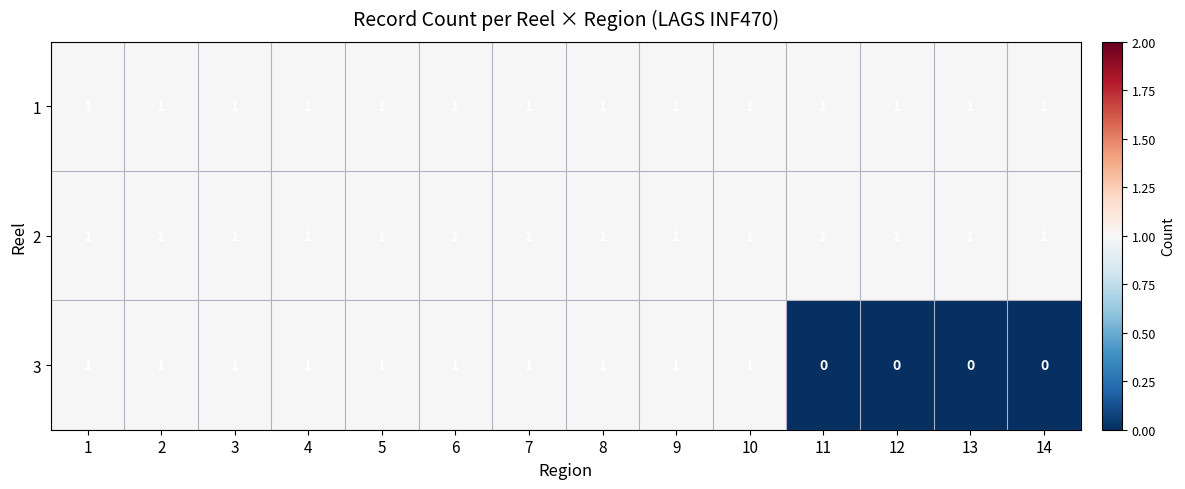

Which series has the widest spread of values?

3